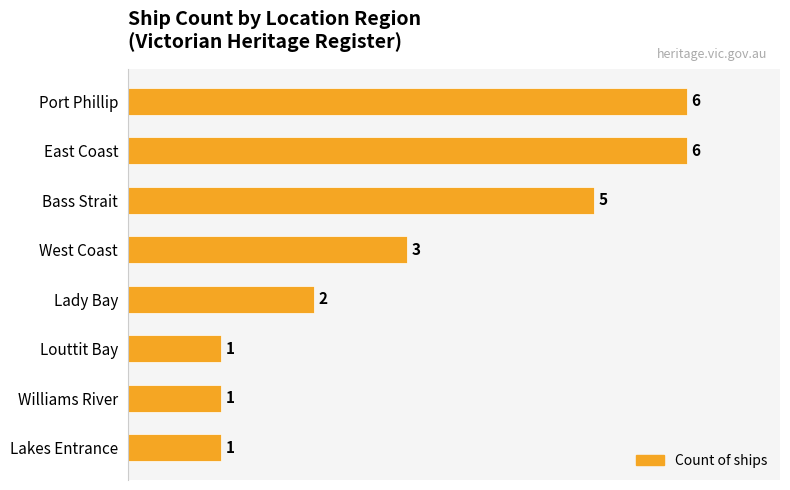

Does the chart contain stacked bars?

No